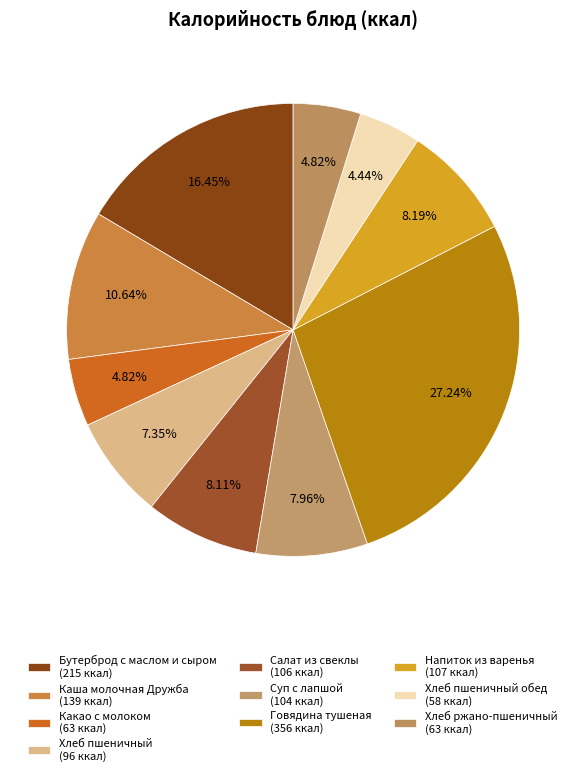

To the nearest percent, what is the difference between the largest and smallest slice percentages?

23%